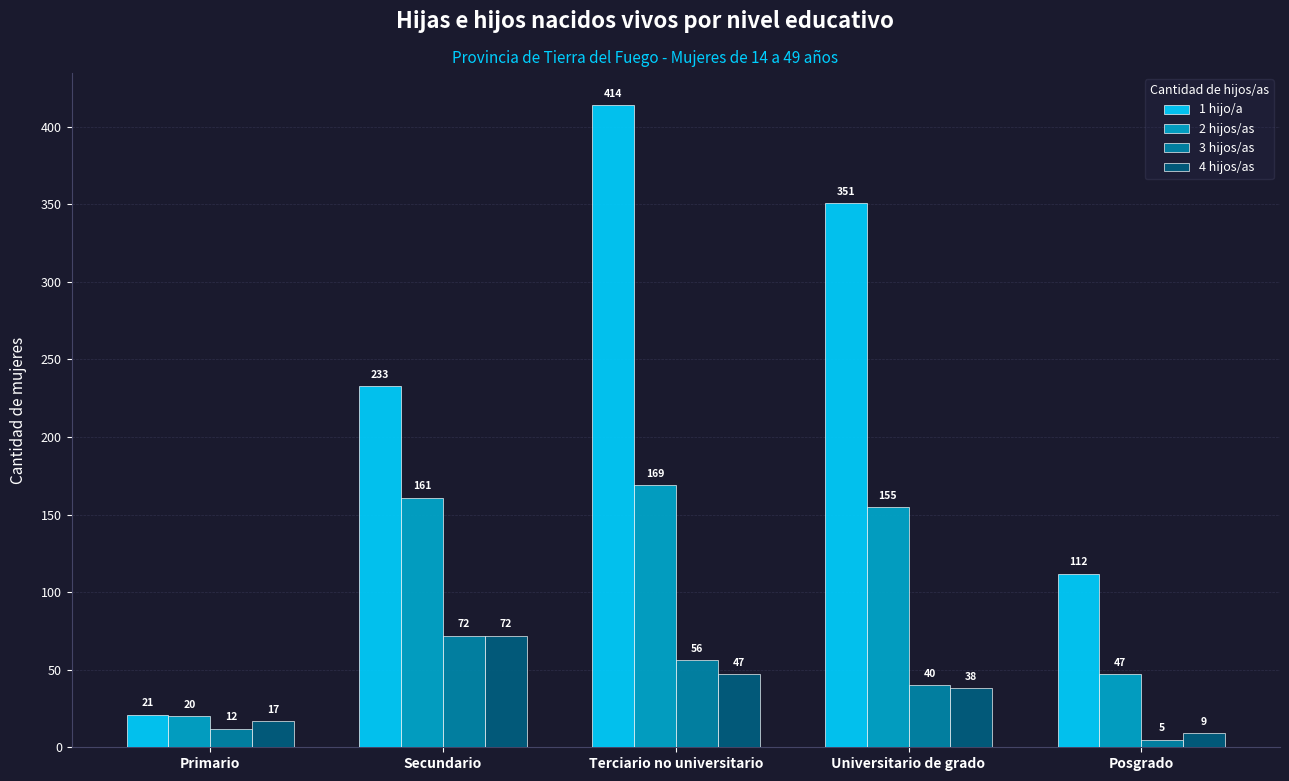

Which series has the largest total across all categories?

1 hijo/a